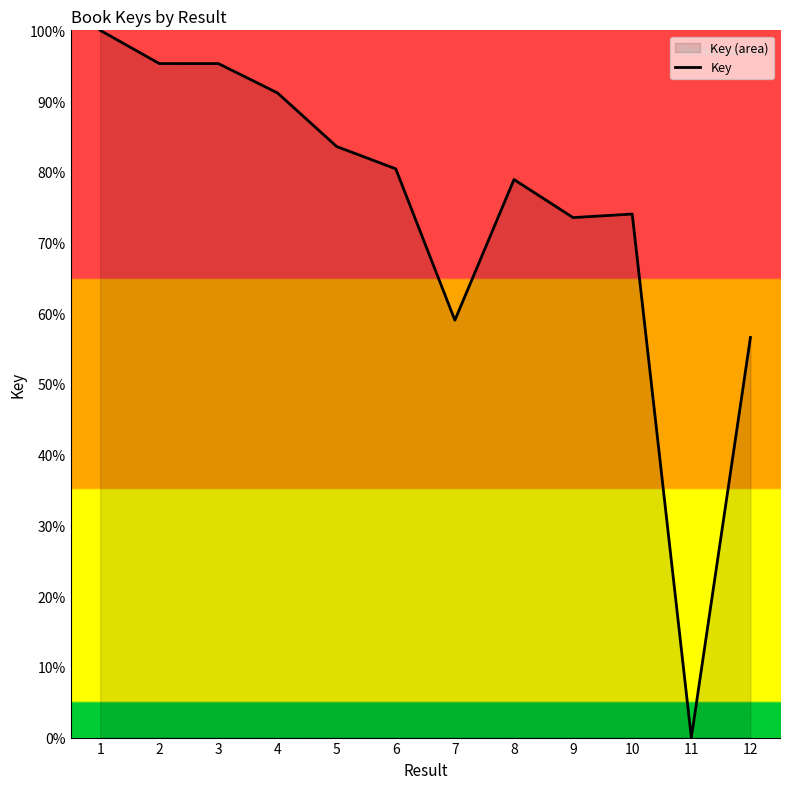

List the labels in order of value, largest first.

1, 2, 3, 4, 5, 6, 8, 10, 9, 7, 12, 11